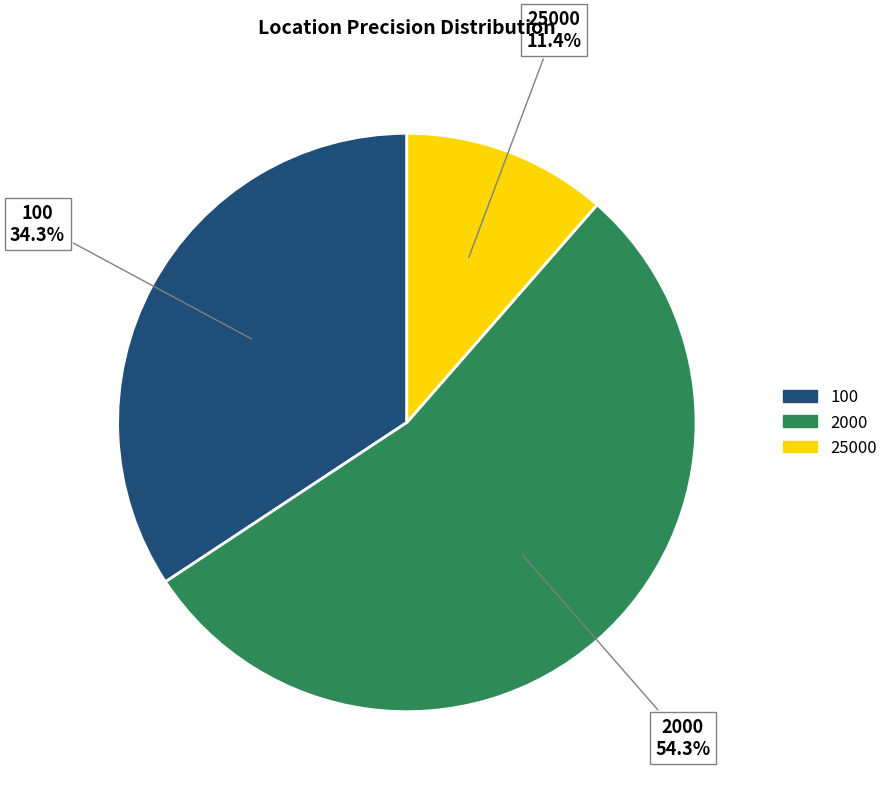

To the nearest percent, what is the average slice percentage?

33%